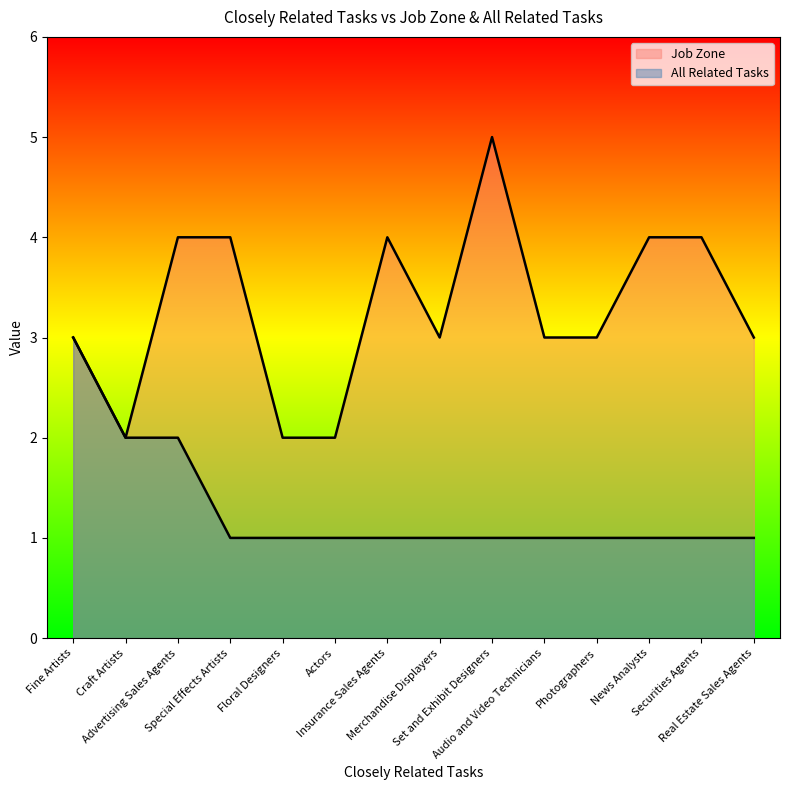

List the series in order of their overall mean, highest first.

Job Zone, All Related Tasks